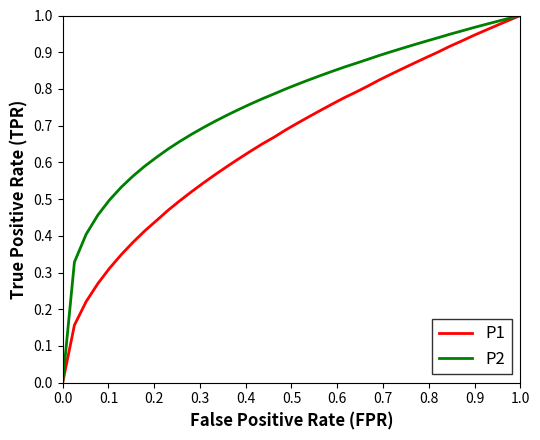

What is the sum of all P1 values?

26.2